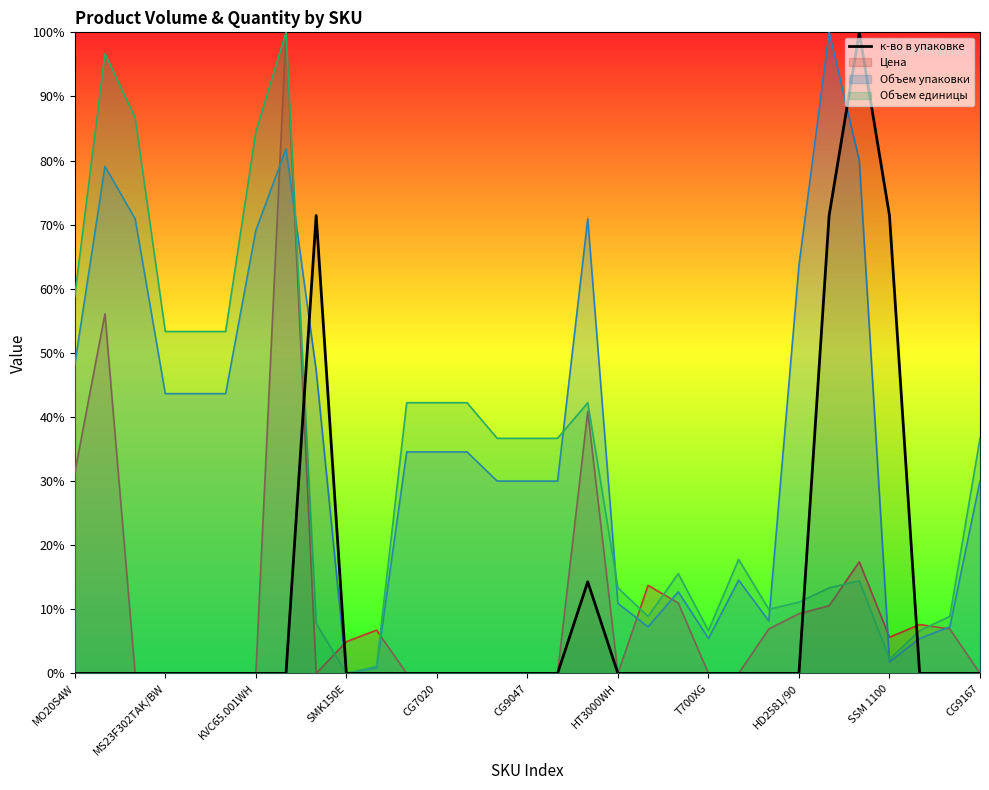

Reading left to right, list all the values displayed in this chart.

0.0	0.0	0.0	0.0	0.0	0.0	0.0	0.0	71.4	0.0	0.0	0.0	0.0	0.0	0.0	0.0	0.0	14.3	0.0	0.0	0.0	0.0	0.0	0.0	0.0	71.4	100.0	71.4	0.0	0.0	0.0